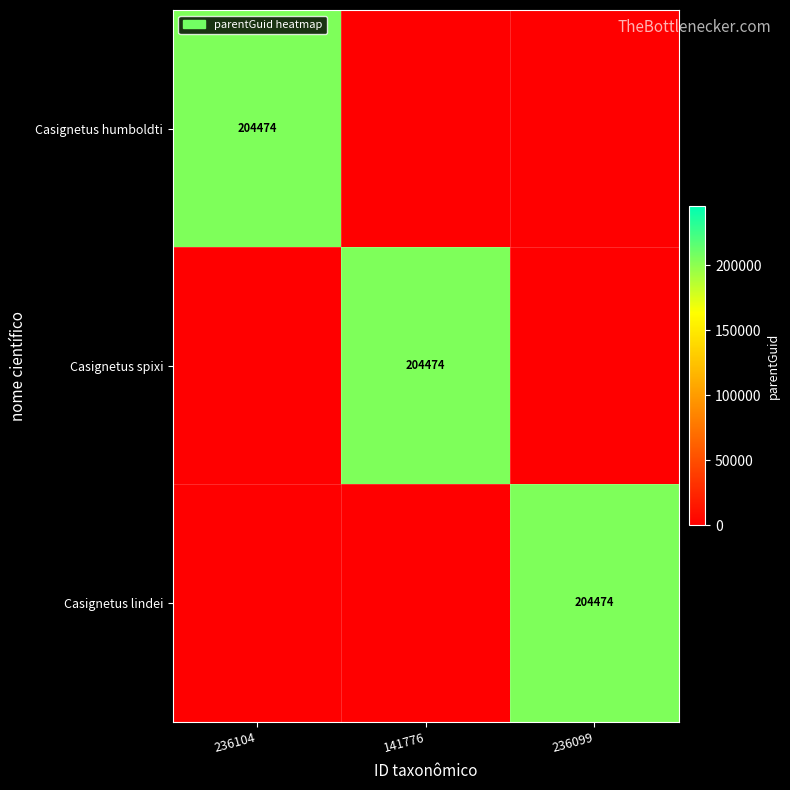

True or false: Casignetus lindei has a value of 355641 at 236099.

False